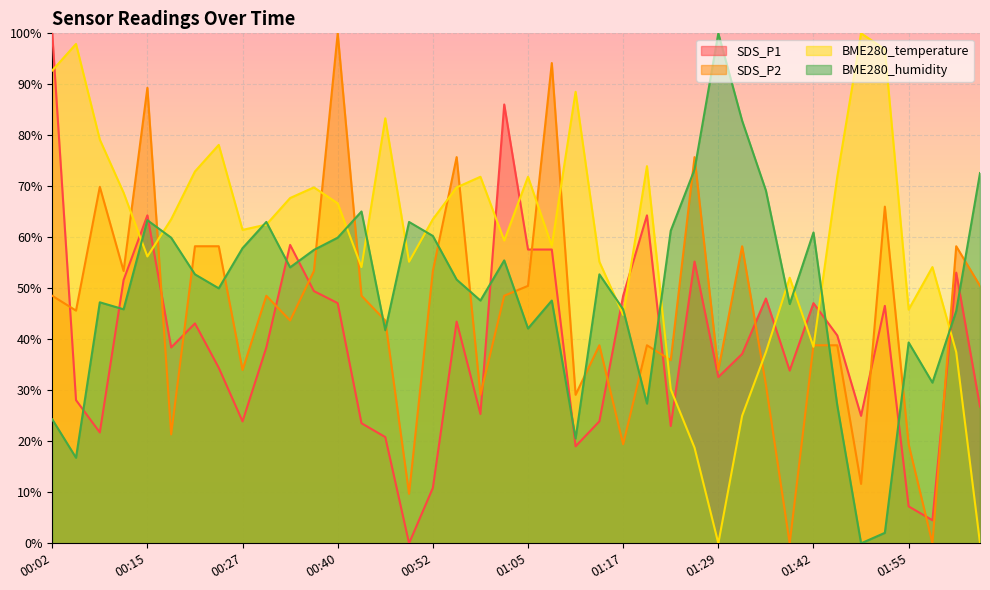

After their last crossing, which series has the higher values: BME280_humidity or SDS_P1?

BME280_humidity